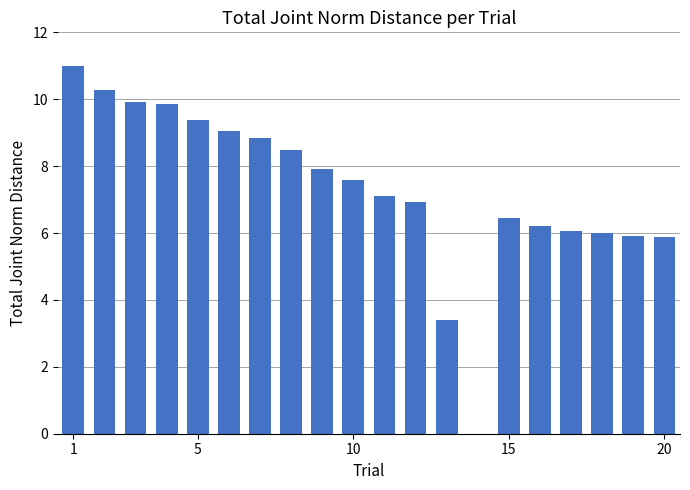

What is the sum of all values?

146.2